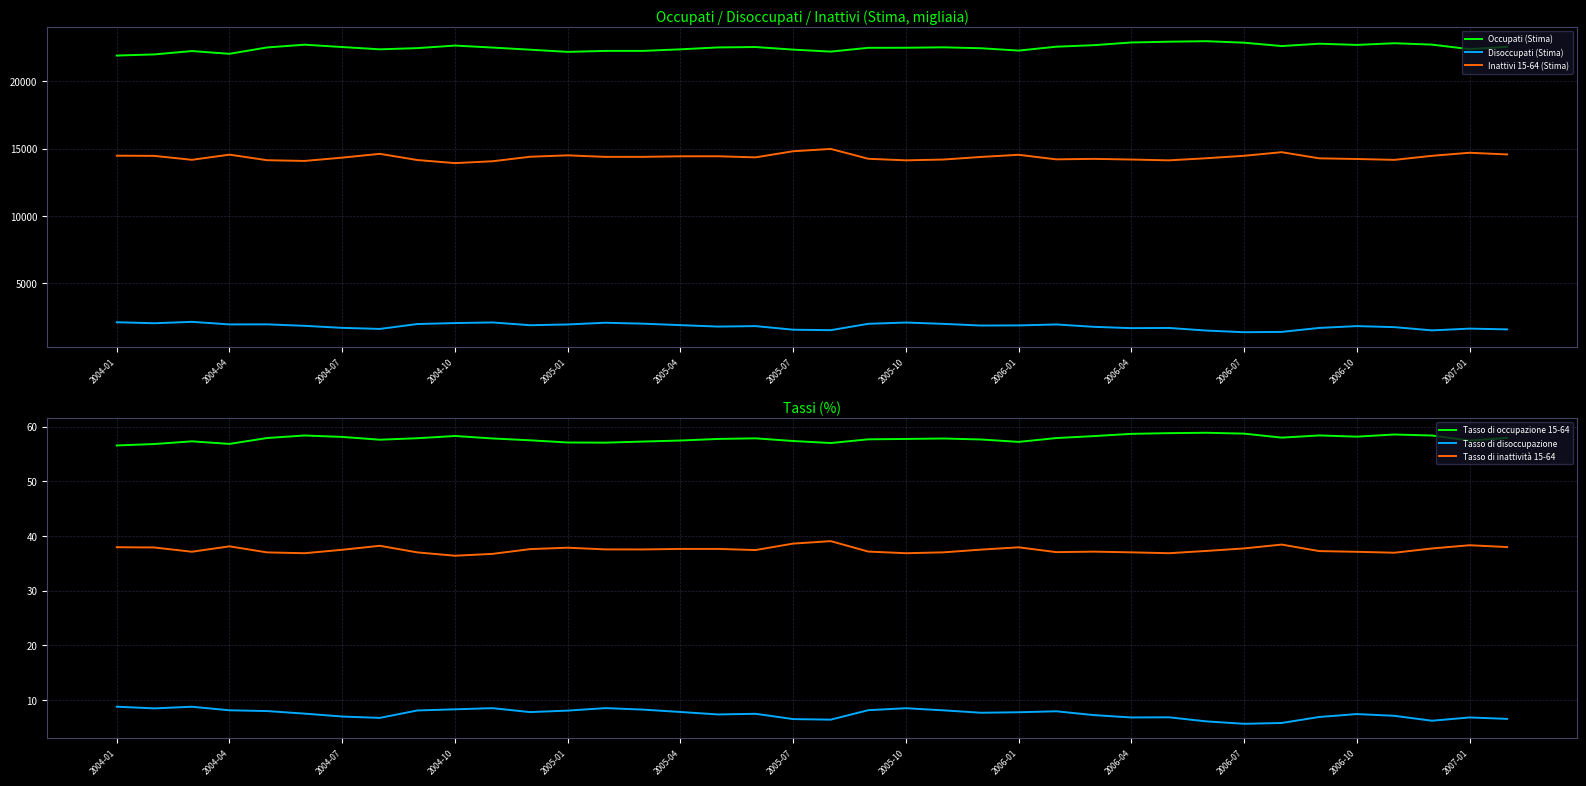

True or false: Disoccupati (Stima) and Inattivi 15-64 (Stima) intersect in this chart.

False